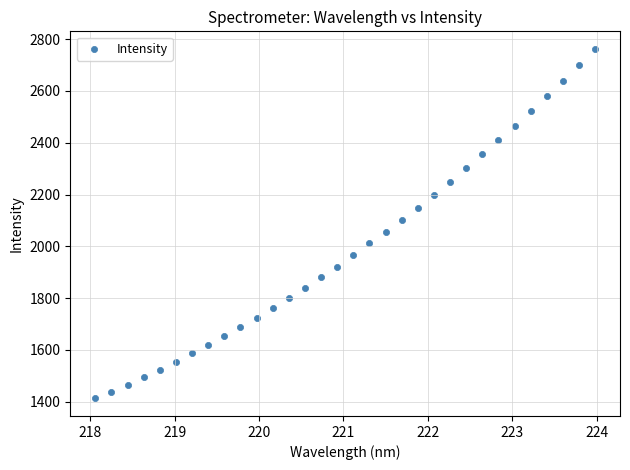

What is the range of Y values (max minus min)?

1350.4